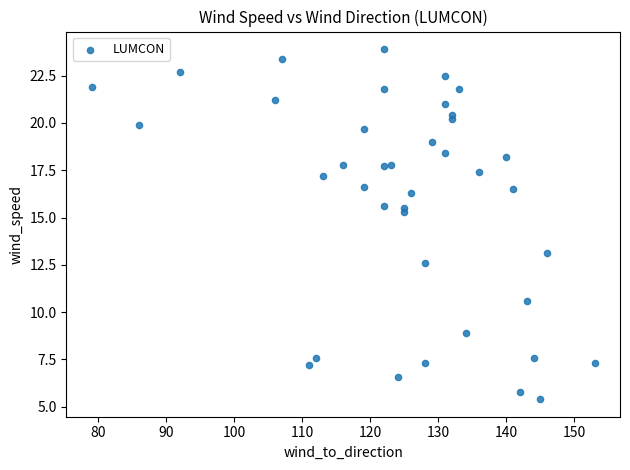

What Y value in the scatter plot is closest to 14?

13.1